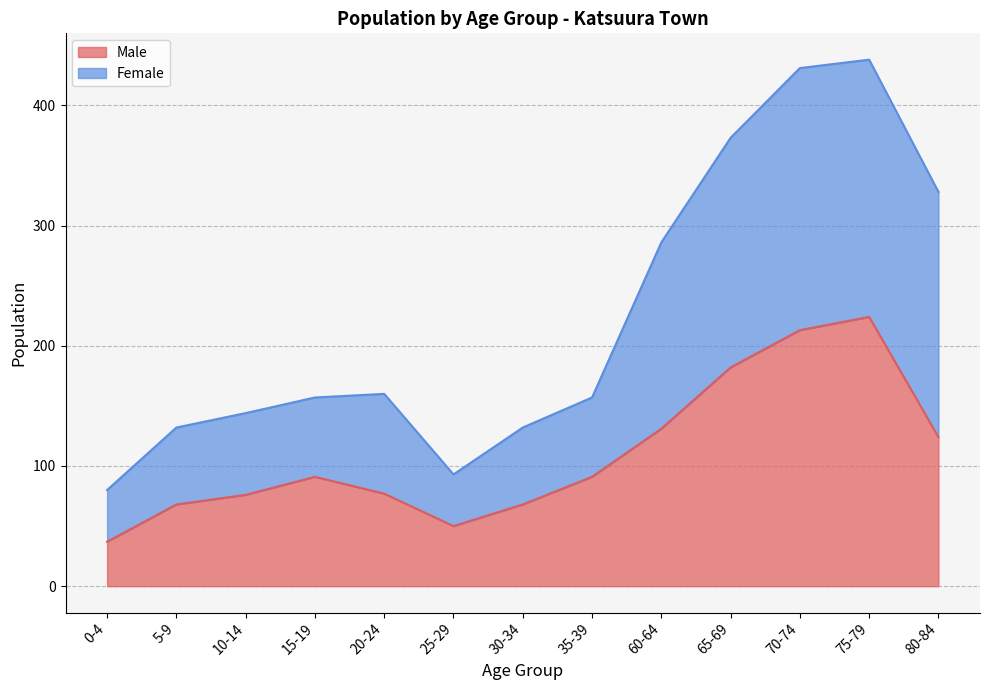

In Male, how many points are higher than both neighbors (excluding endpoints)?

2